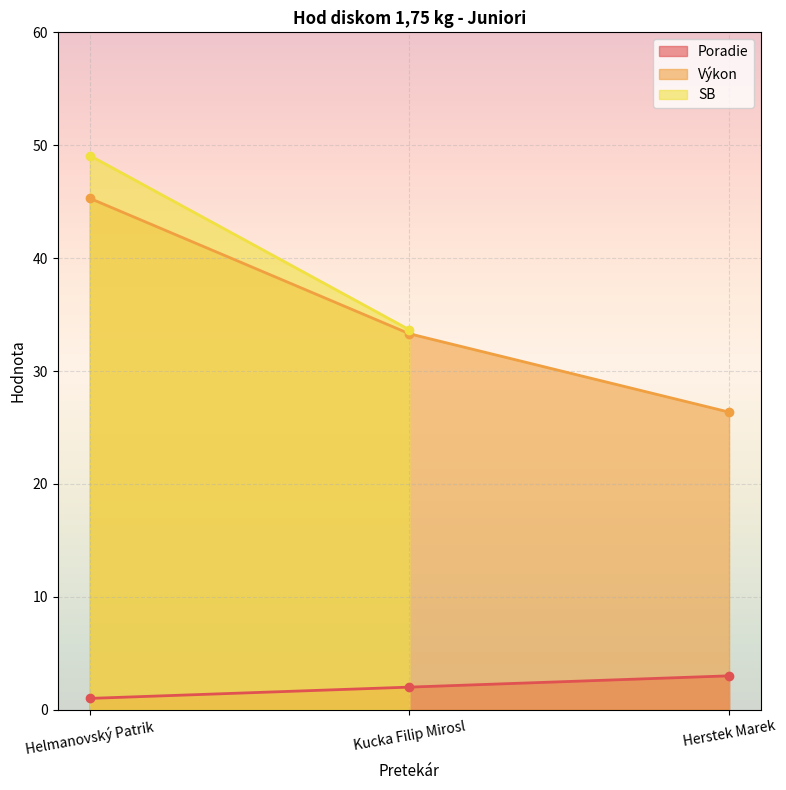

At which label is Výkon closest to 35?

Kucka Filip Mirosl